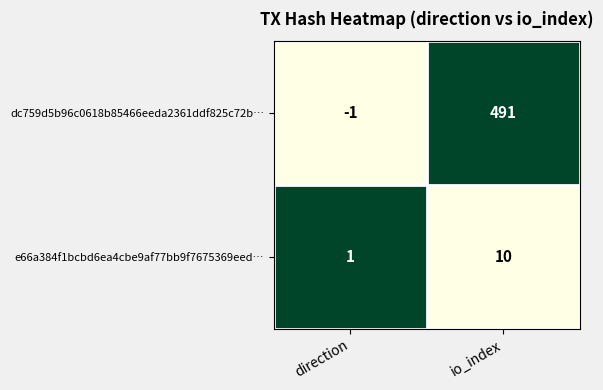

The value of e66a384f1bcbd6ea4cbe9af77bb9f7675369eed… at direction is 2. True or false?

False